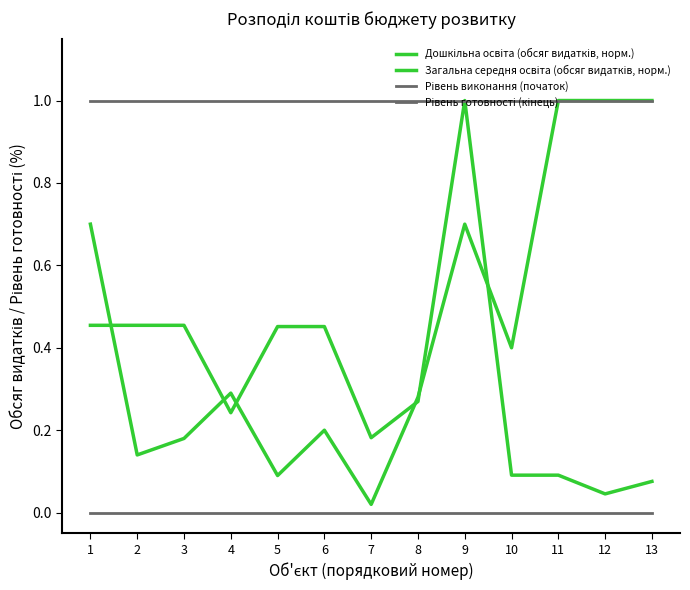

List the series in order of their peak value, highest first.

Дошкільна освіта (обсяг видатків, норм.), Загальна середня освіта (обсяг видатків, норм.), Рівень готовності (кінець), Рівень виконання (початок)